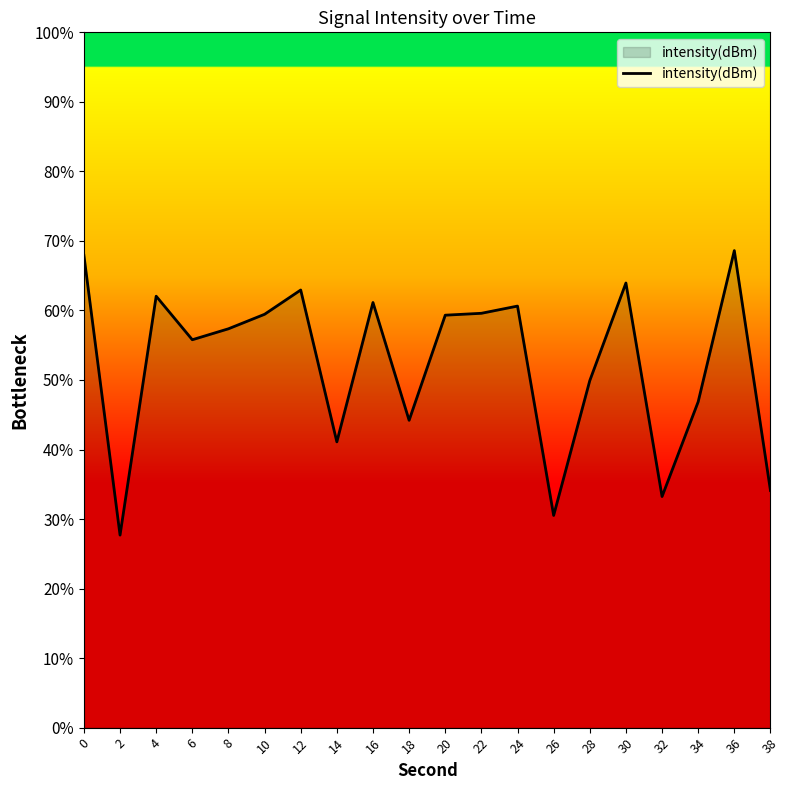

Does the chart have visible grid lines?

No